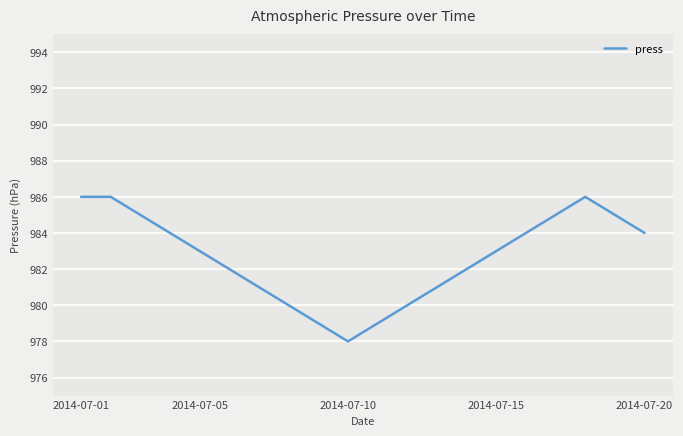

What is the smallest value displayed?

978